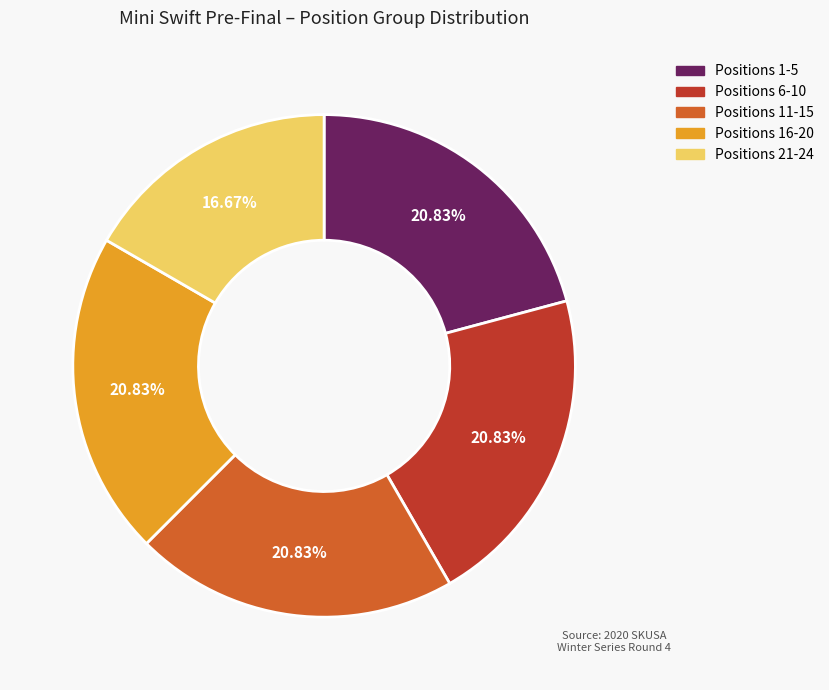

Does any single category account for the majority?

No